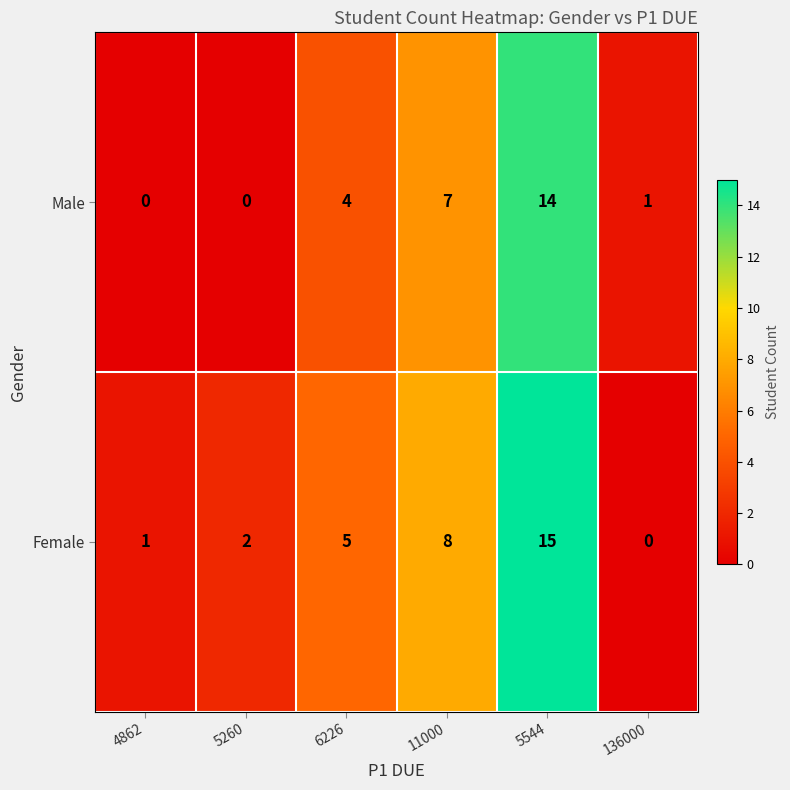

Reading right to left, list all the values displayed in this chart.

Male: 1	14	7	4	0	0
Female: 0	15	8	5	2	1